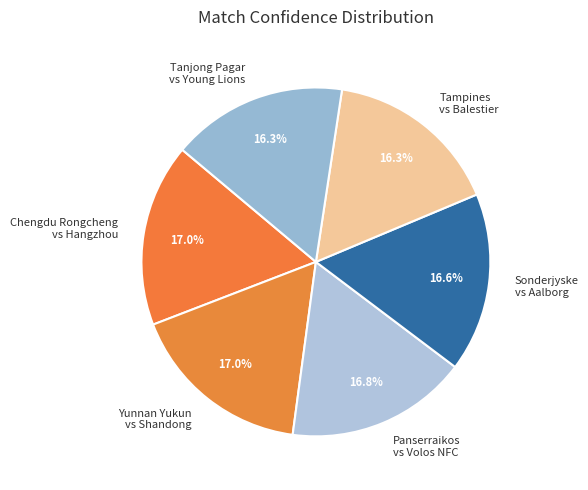

What percentage do Tanjong Pagar vs Young Lions and Sonderjyske vs Aalborg together represent?

32.9%